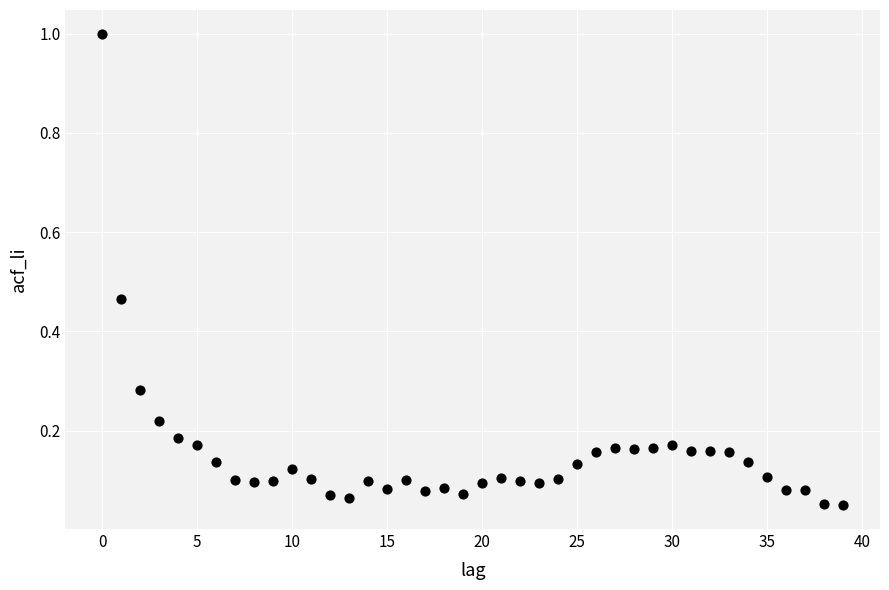

What is the range of Y values (max minus min)?

1.0